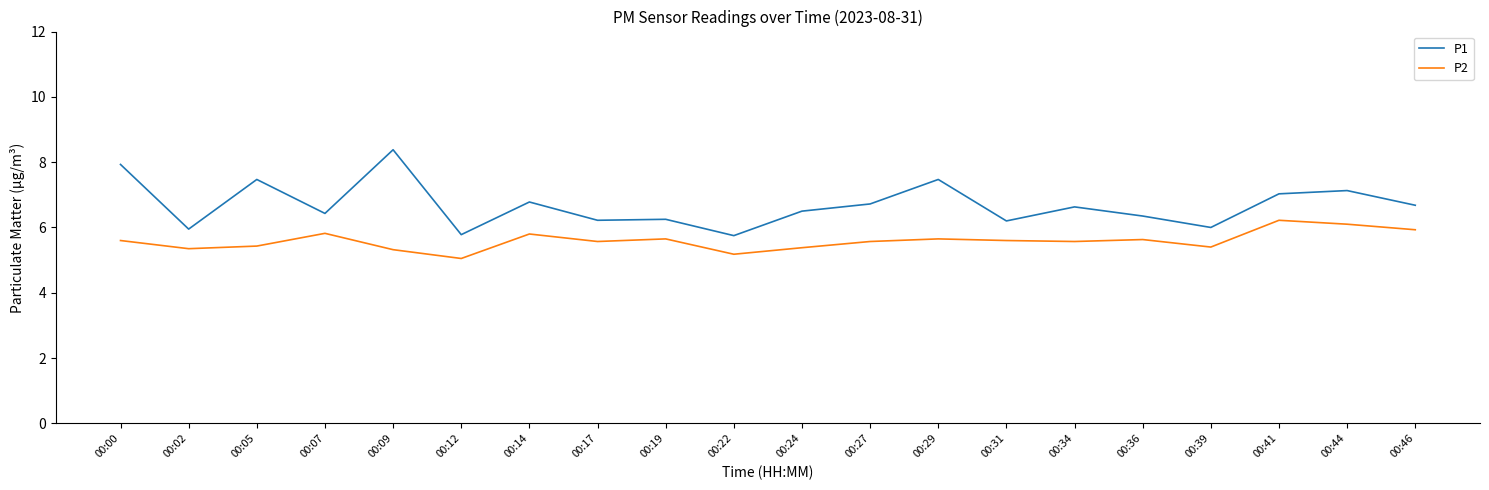

Which category has the highest value in the P2 series?

00:41